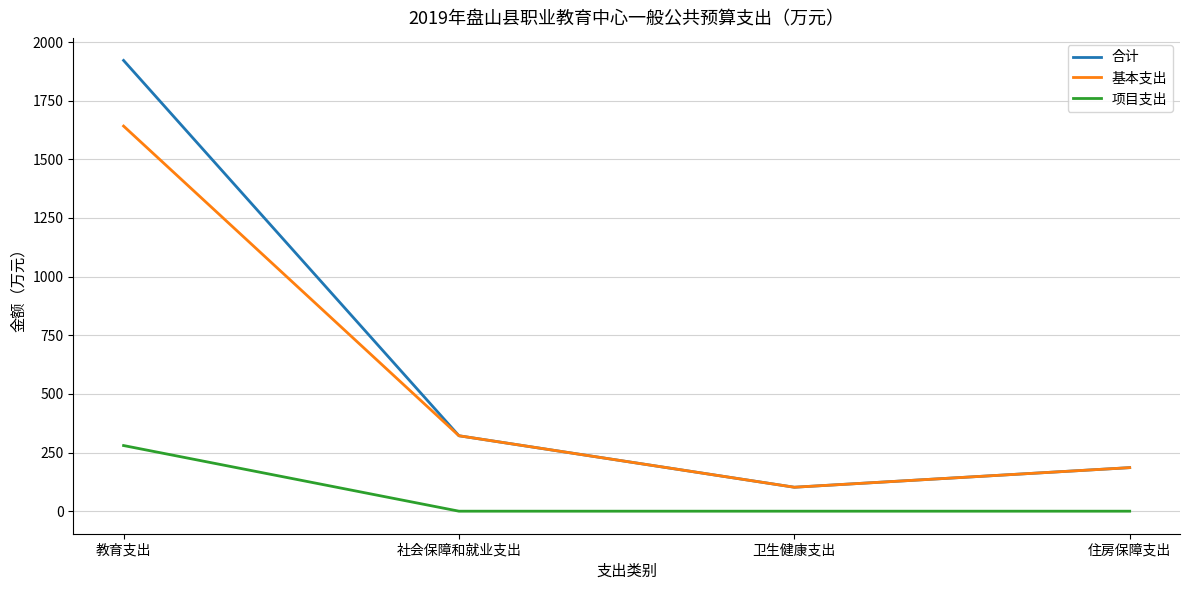

True or false: 基本支出 and 项目支出 cross at least once.

False